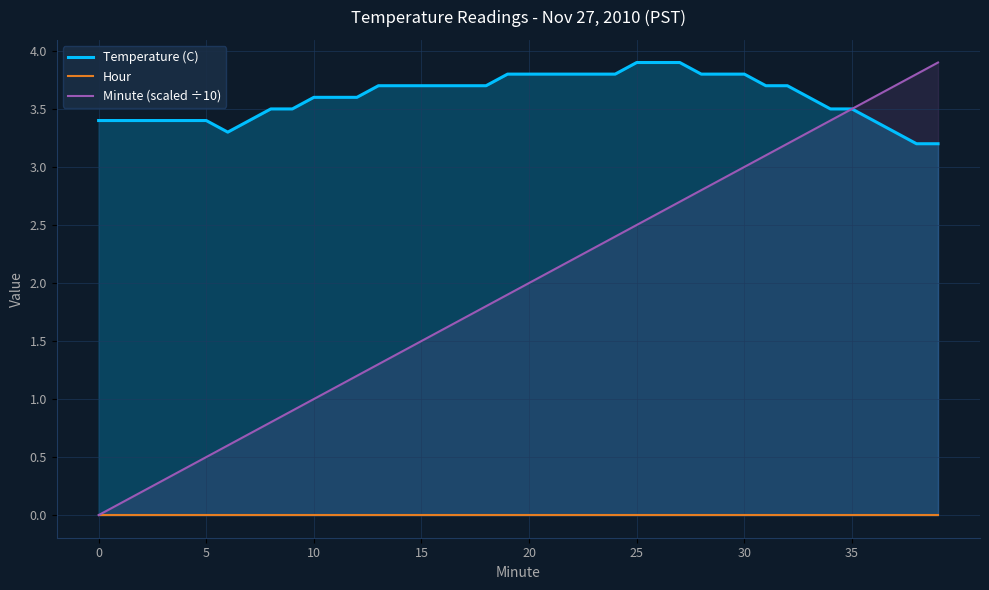

Which series has the largest range (max minus min)?

Minute (scaled ÷10)